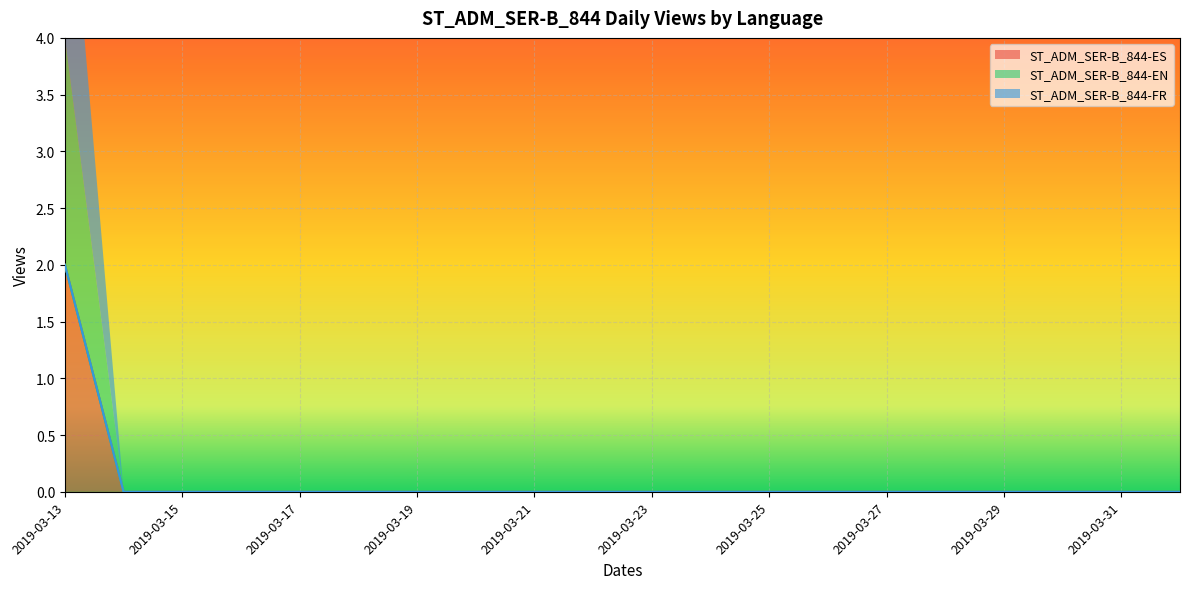

Count the number of data series in this chart.

3